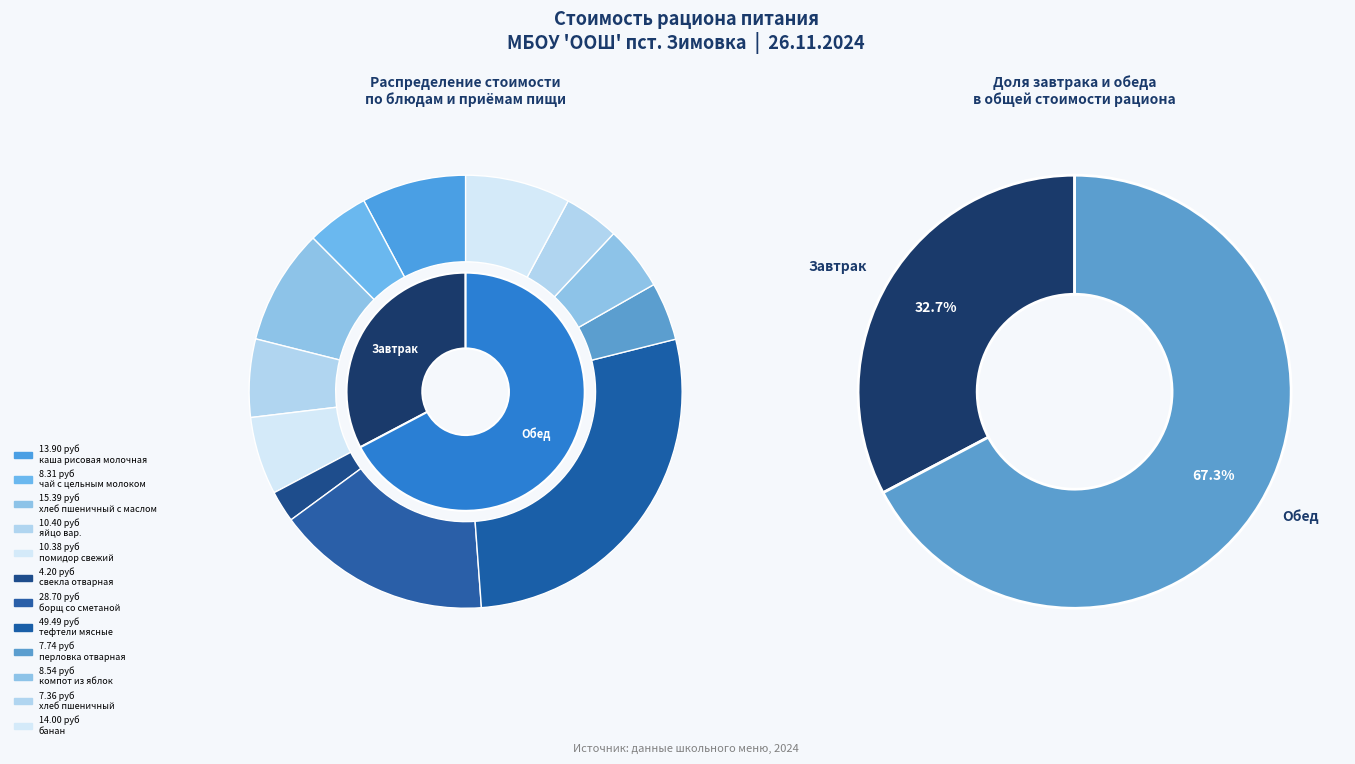

How many segments does this pie chart have?

12